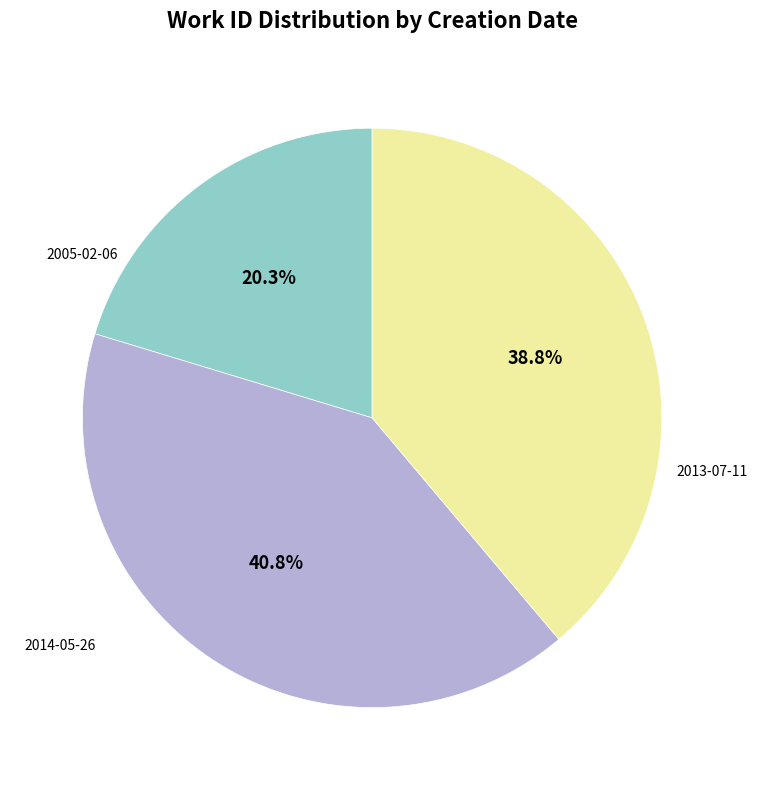

Is there a majority slice in this chart?

No